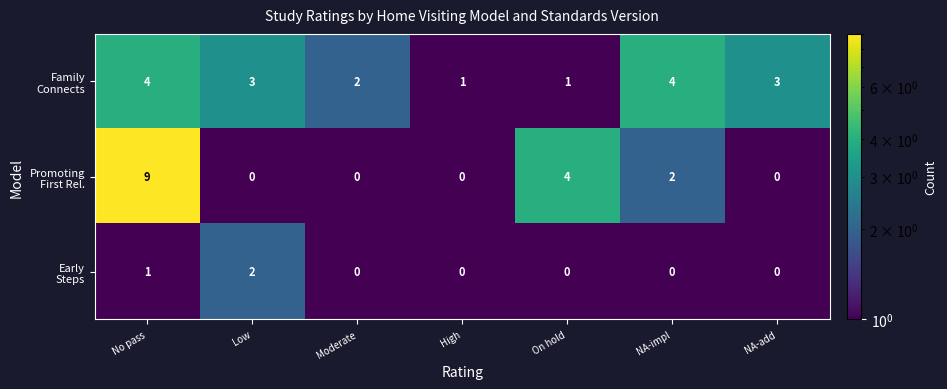

Which category has the highest value across all series?

No pass